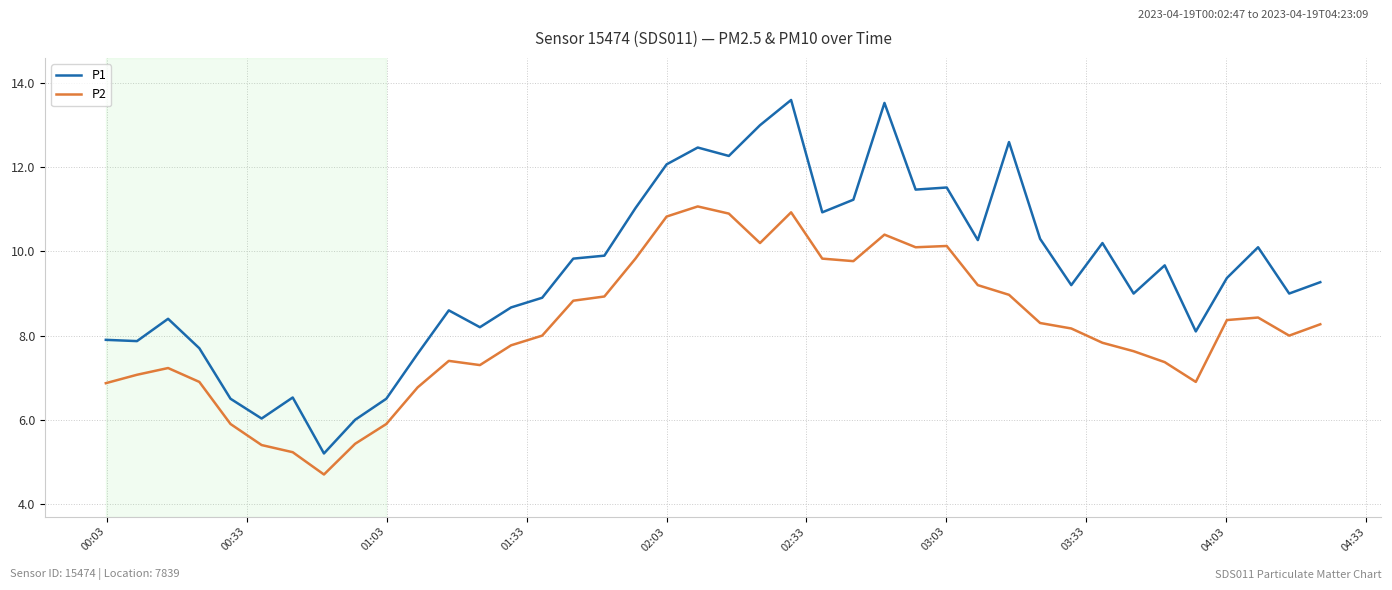

True or false: P2 and P1 cross at least once.

False